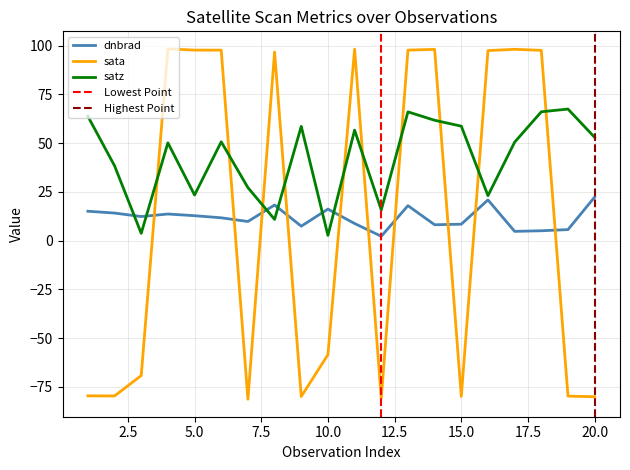

At which category is the sum across all series the highest?

13